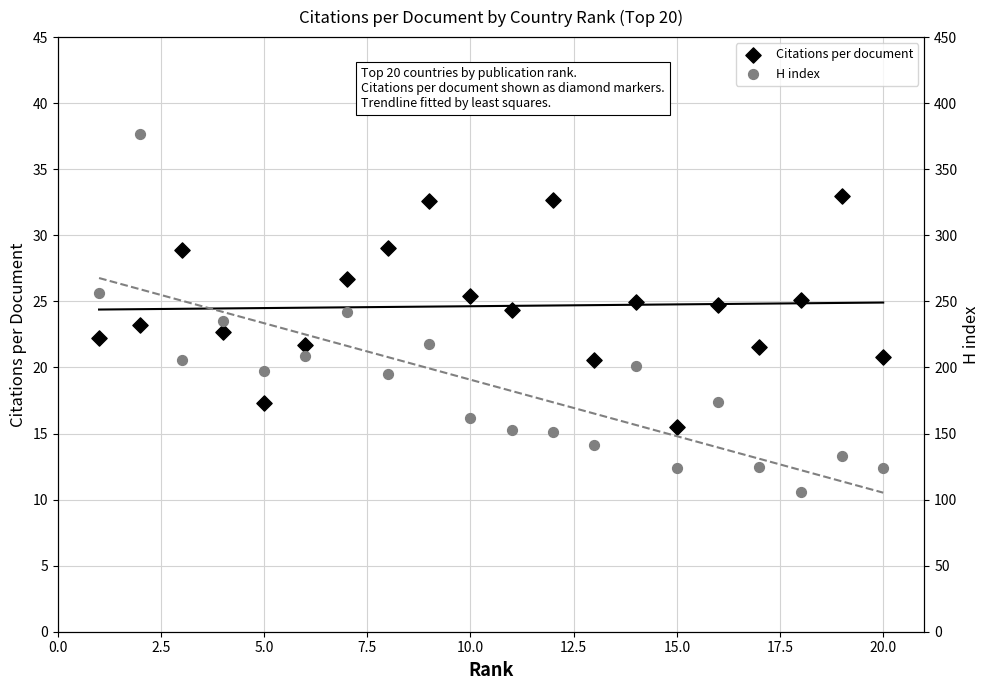

Is the value of Citations per document at 5.0 greater than the value of H index at 10?

No